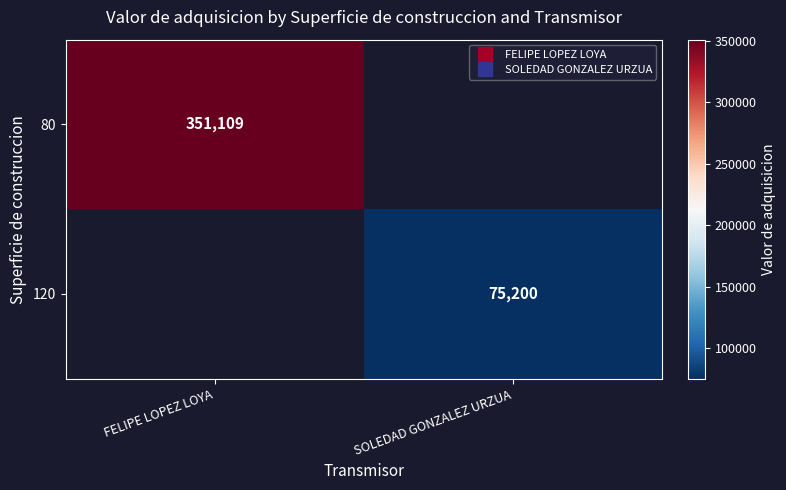

What is the minimum value shown in the chart?

75200.0